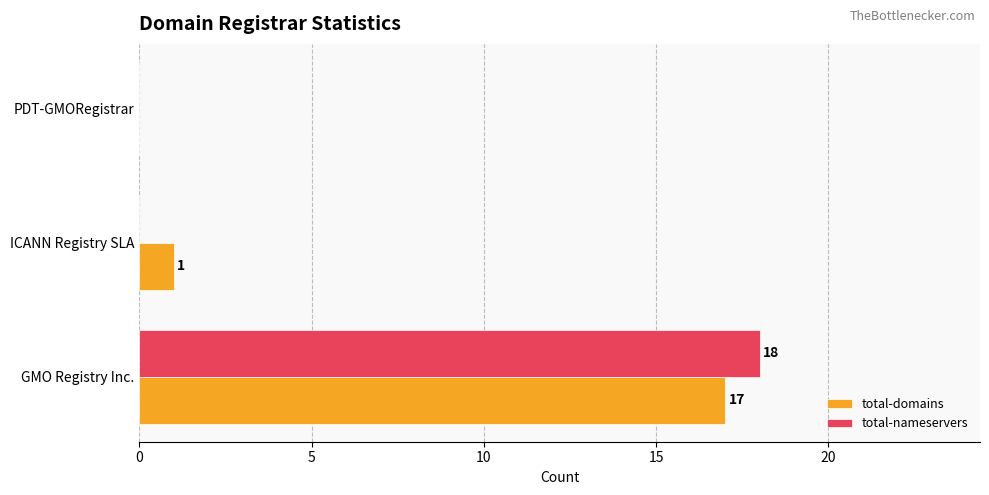

What are all the series names shown in the legend?

total-domains, total-nameservers